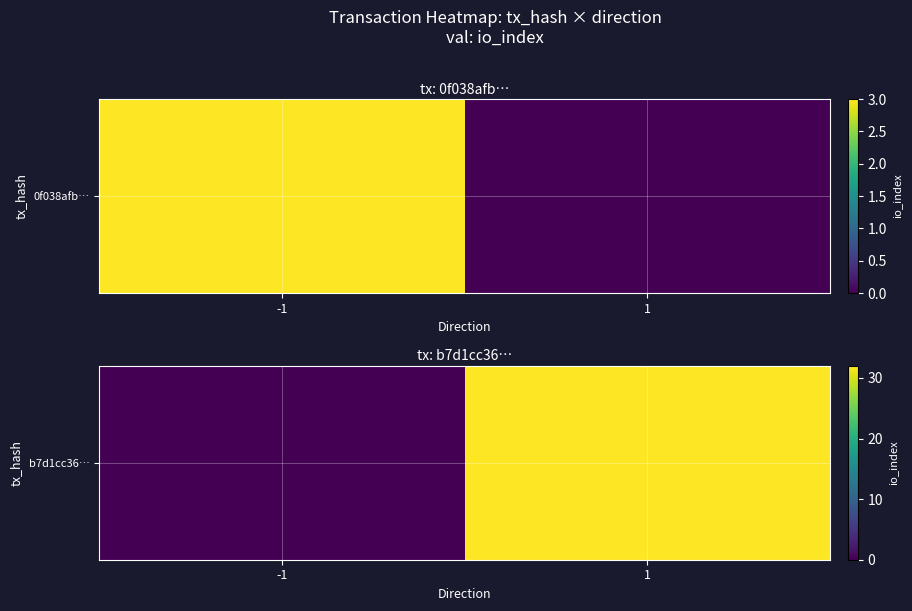

What is the difference between the values at 1 and -1?

32